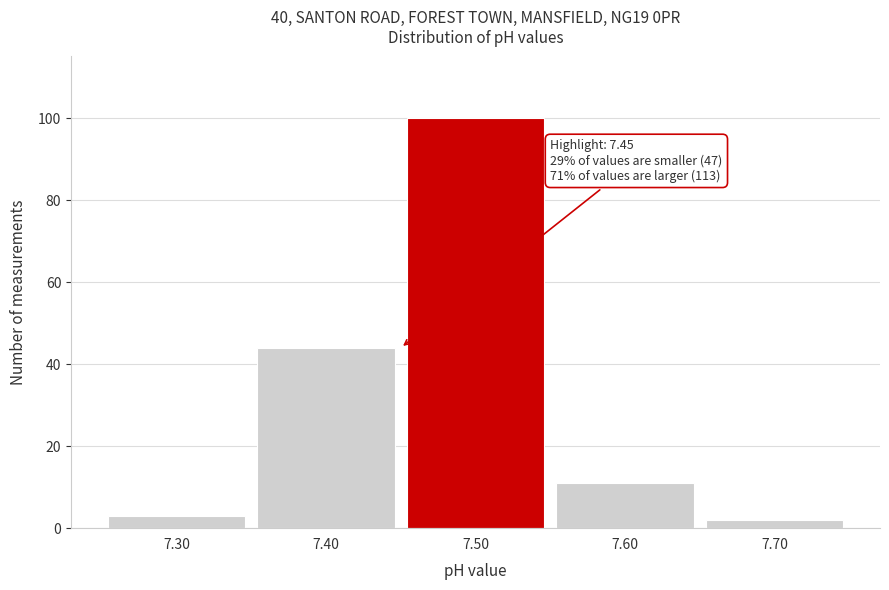

Which range on the x-axis has the tallest bar?

7.45 to 7.55